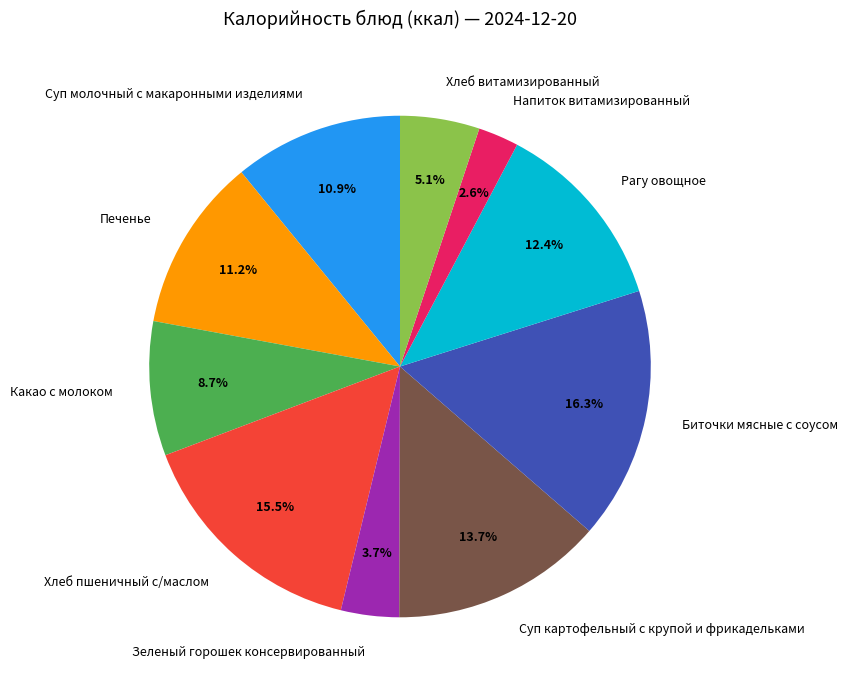

Count the number of slices in the pie.

10